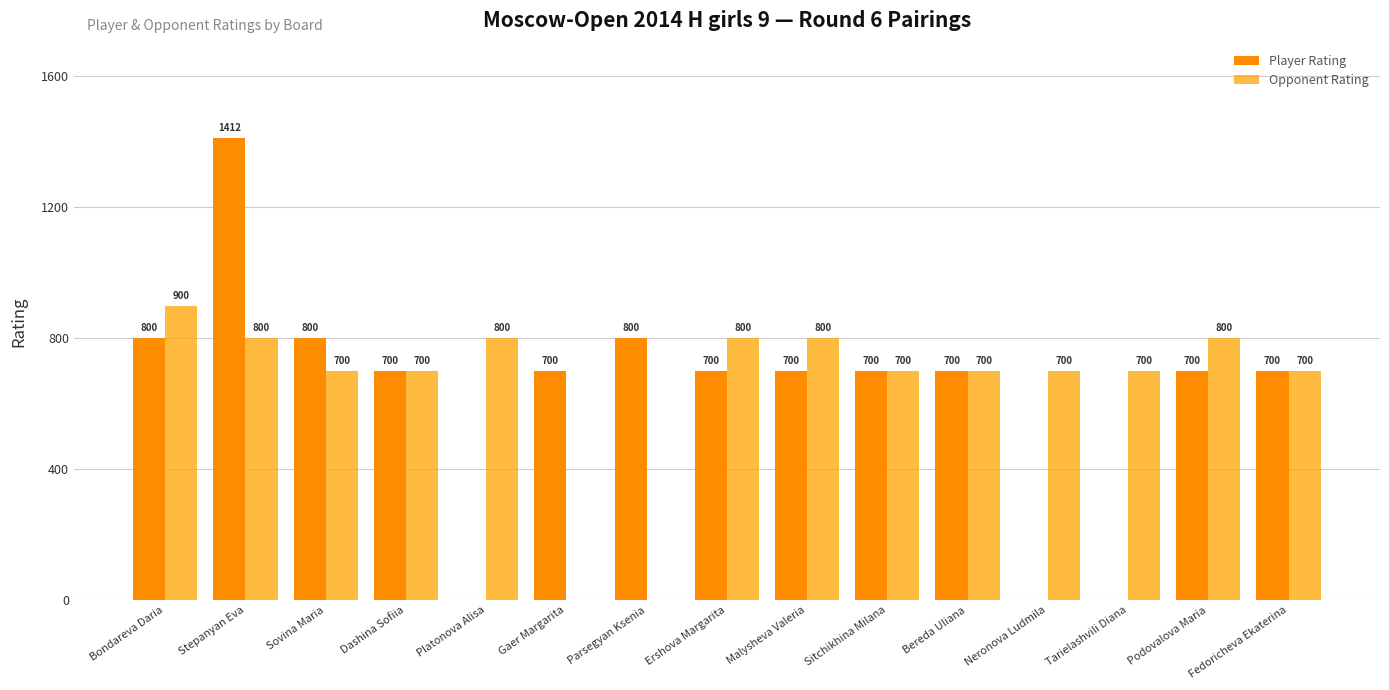

At which category is the sum across all series the highest?

Stepanyan Eva